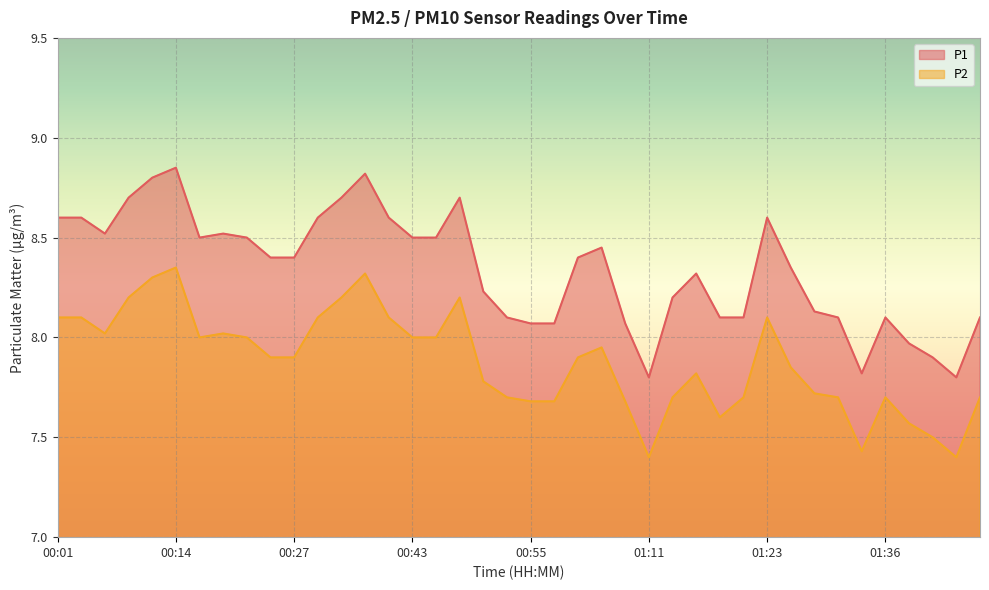

True or false: P2 and P1 cross at least once.

False